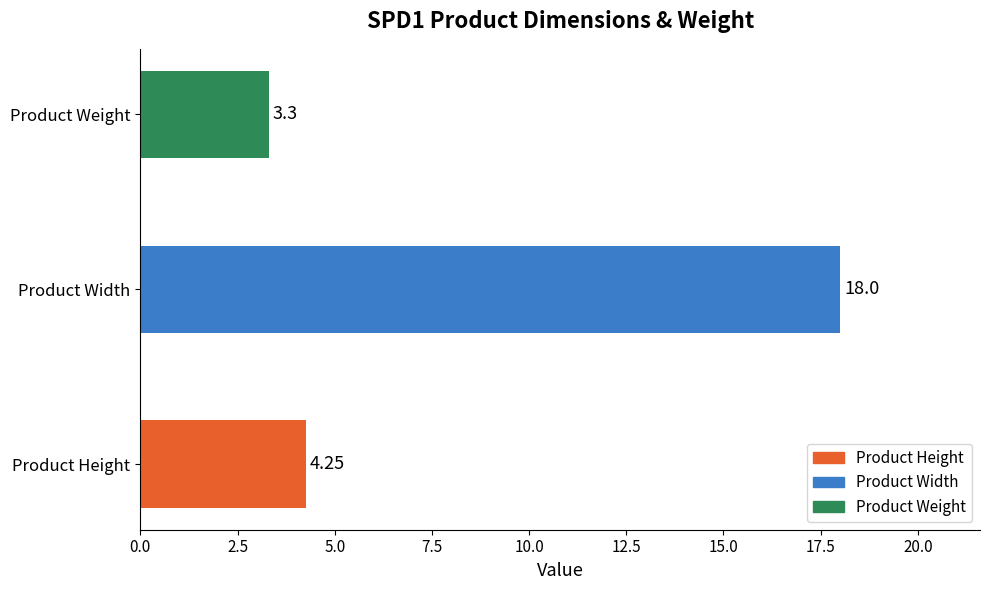

At which label is the value closest to 10?

Product Height